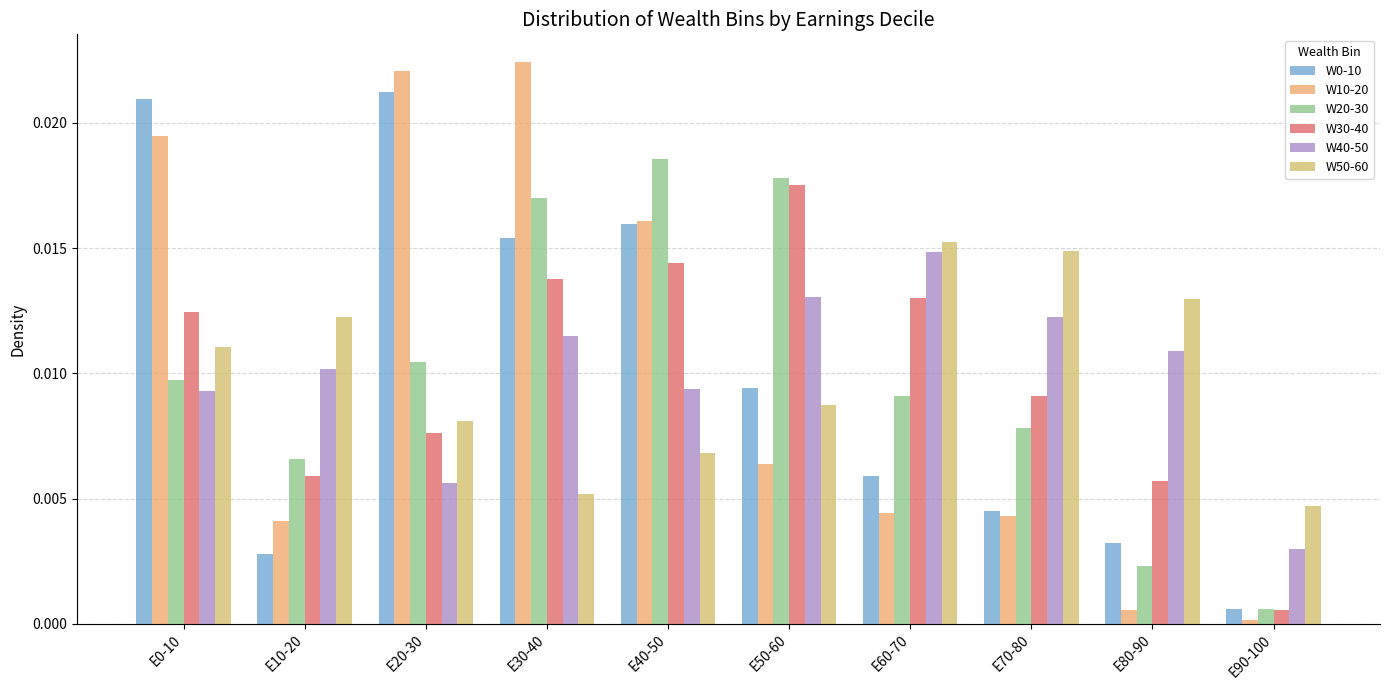

How many distinct data groups are displayed?

6